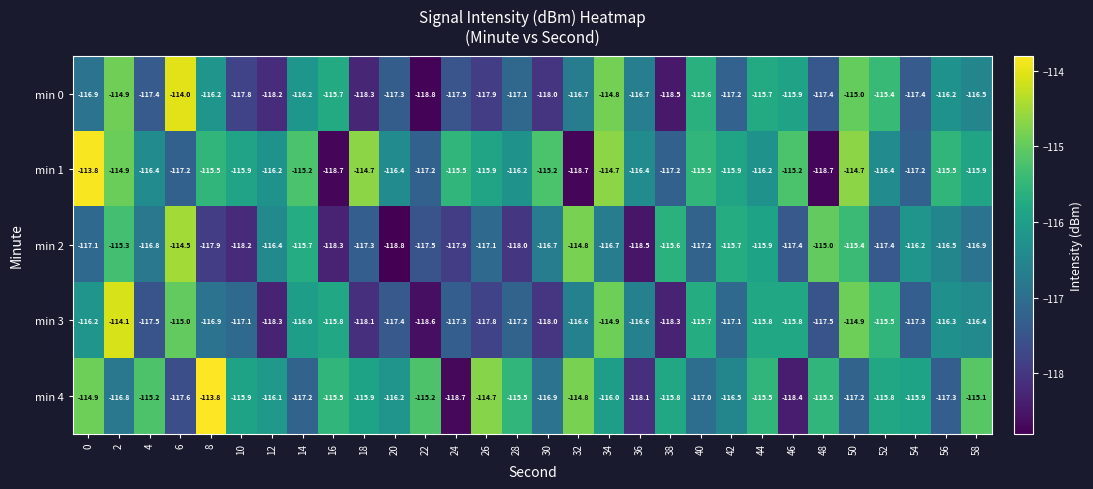

Is it true that min 3 equals -116.2 at 0?

True